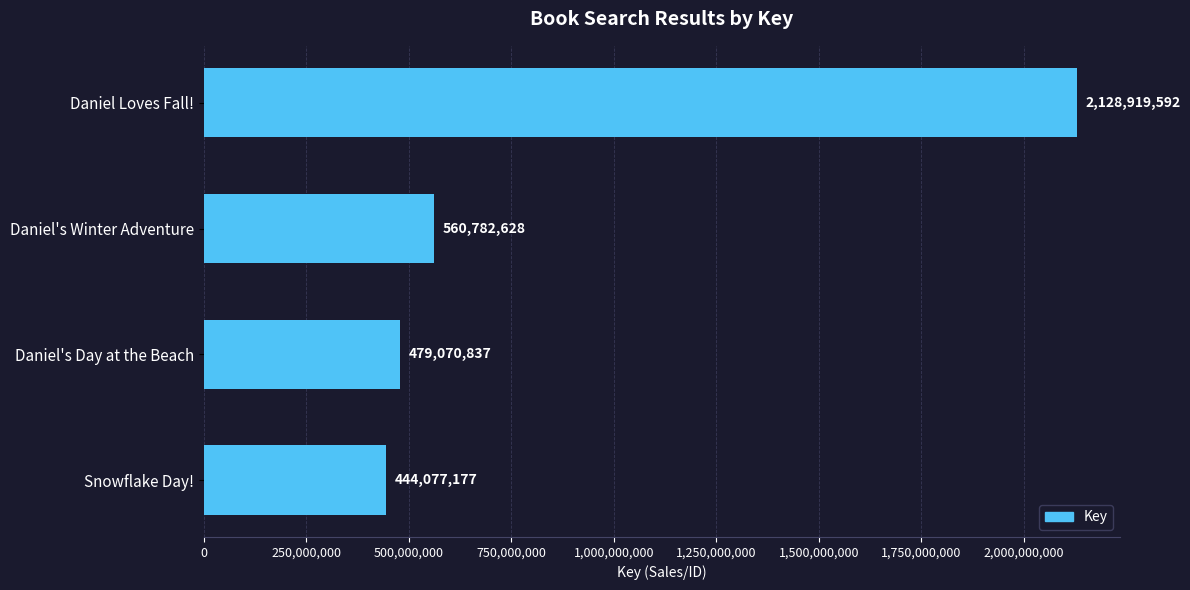

Does the chart contain any negative values?

No